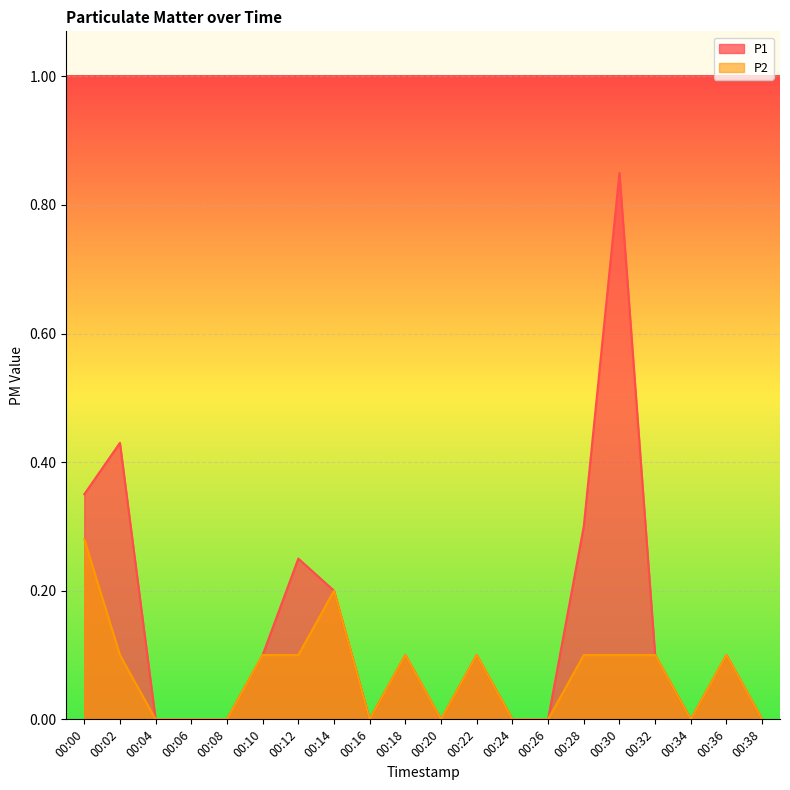

True or false: P2 has more than 0 points higher than both neighbors.

True